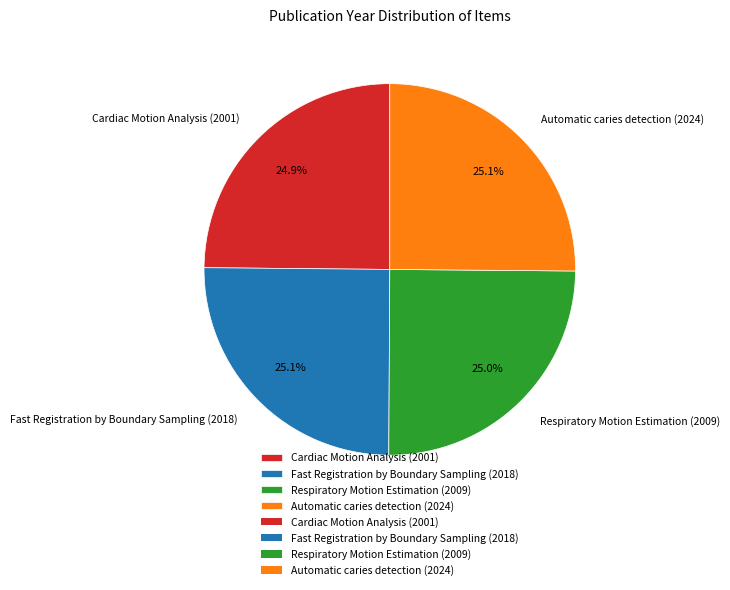

Does Automatic caries detection (2024) represent more than half of the total?

No